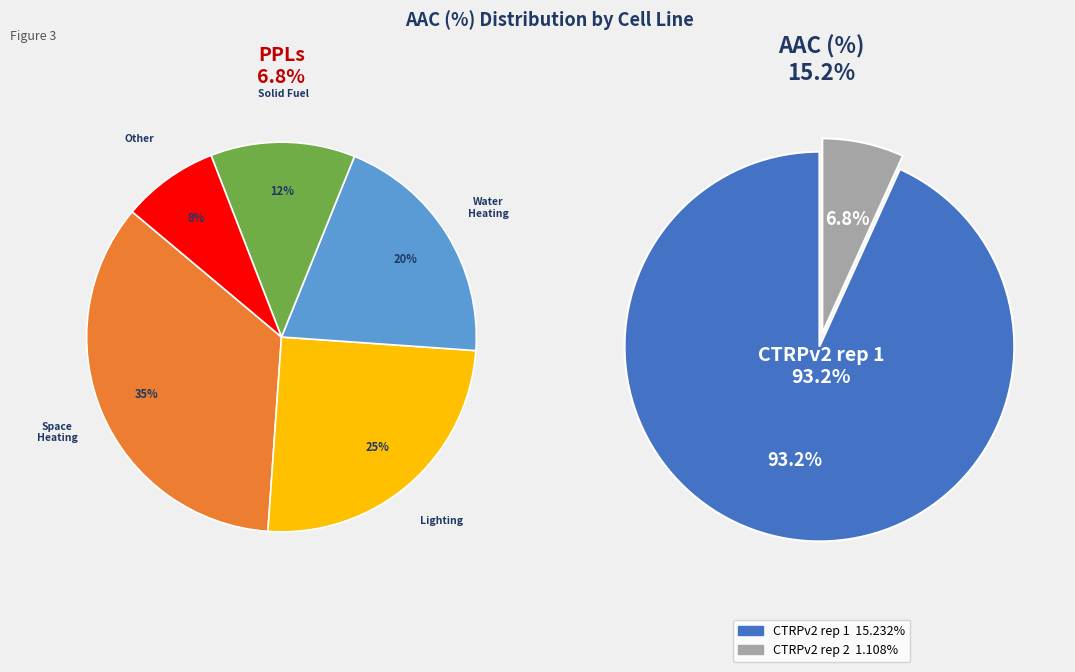

Does CTRPv2 rep 2 account for over 50% of the chart?

No